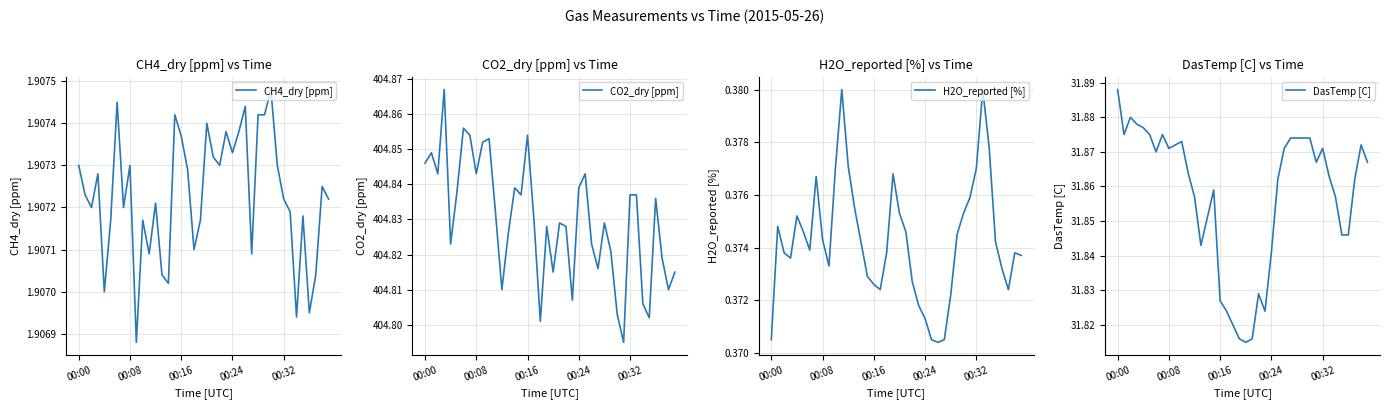

At which label does DasTemp [C] reach its peak?

00:00